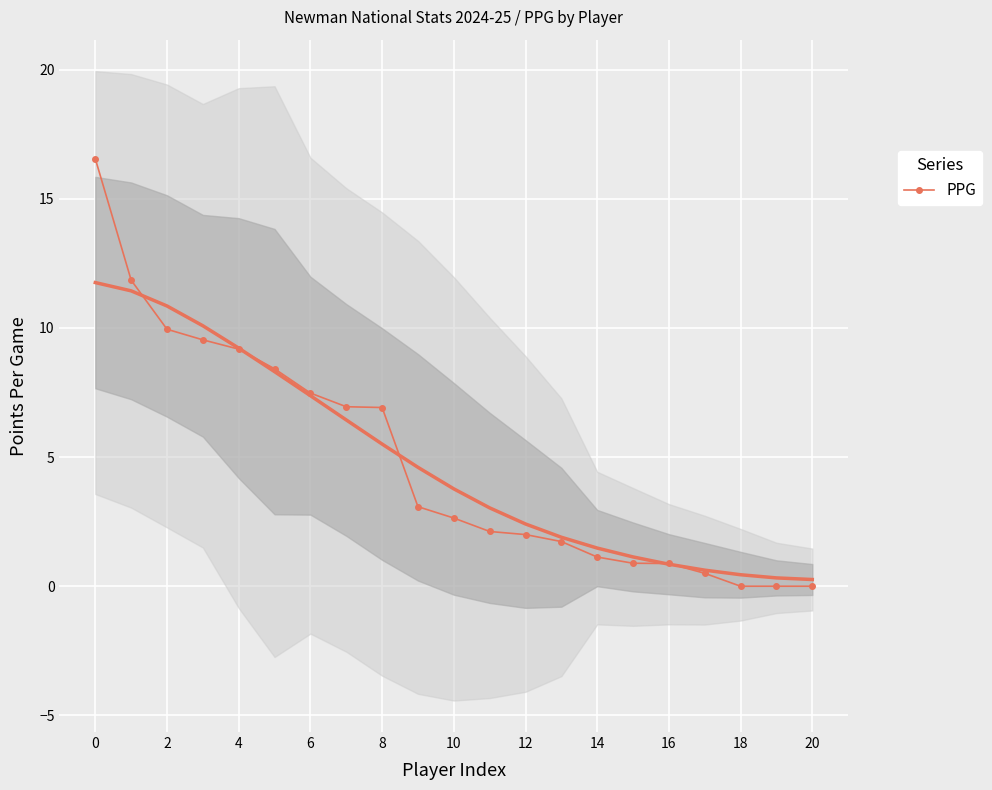

What is the greatest value displayed?

16.6